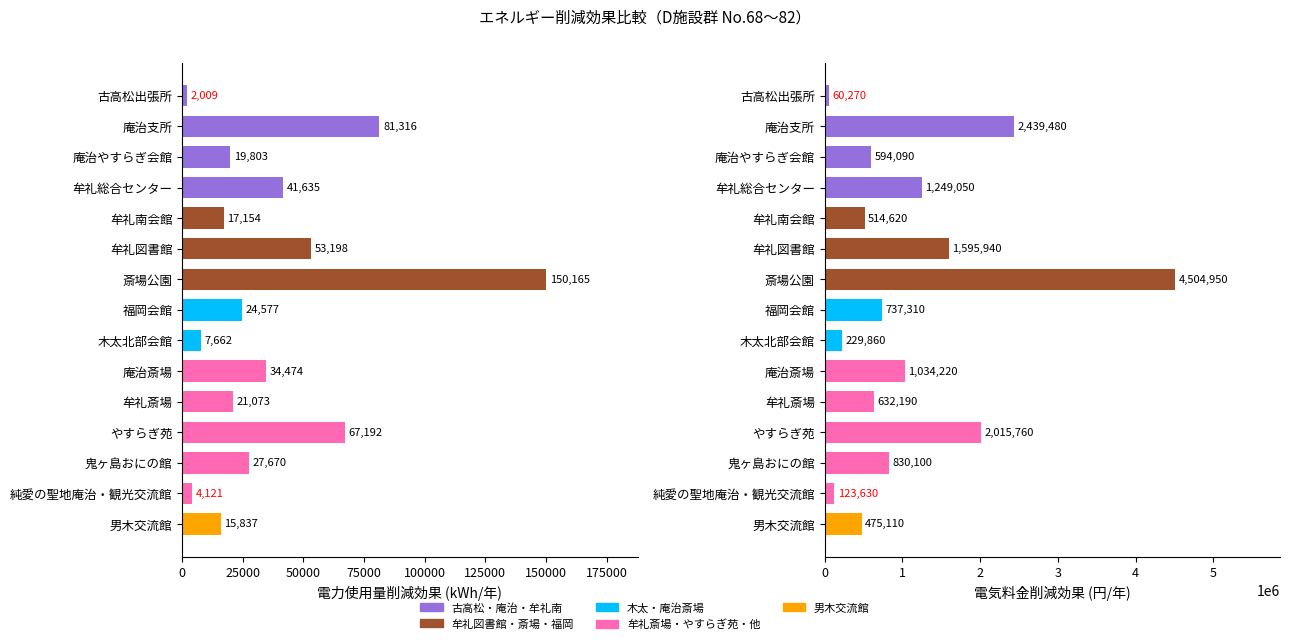

The 電力使用量削減効果 (kWh/年) series shows 37741 at 鬼ヶ島おにの館. True or false?

False